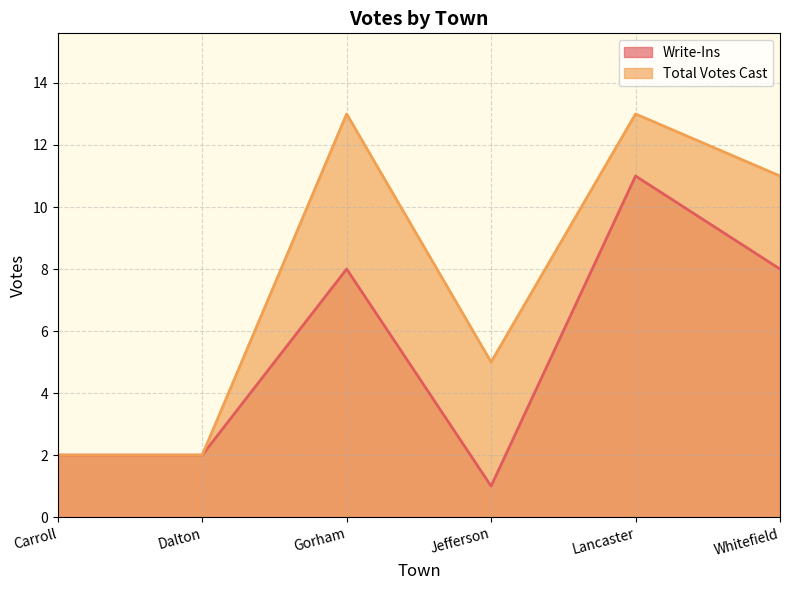

True or false: Write-Ins and Total Votes Cast cross at least once.

False